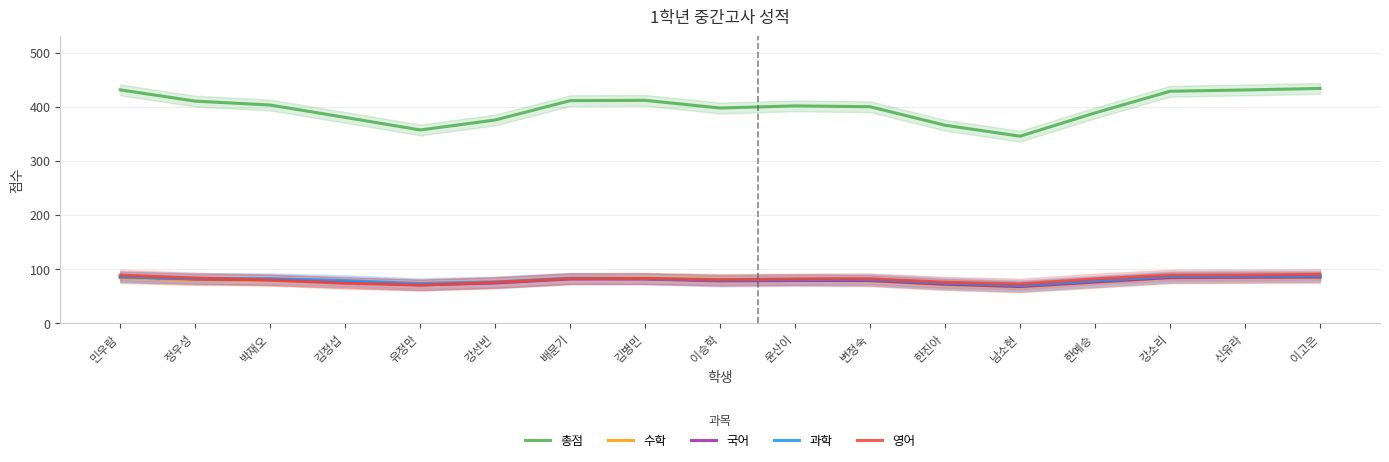

How many data points in 국어 are above 78?

11